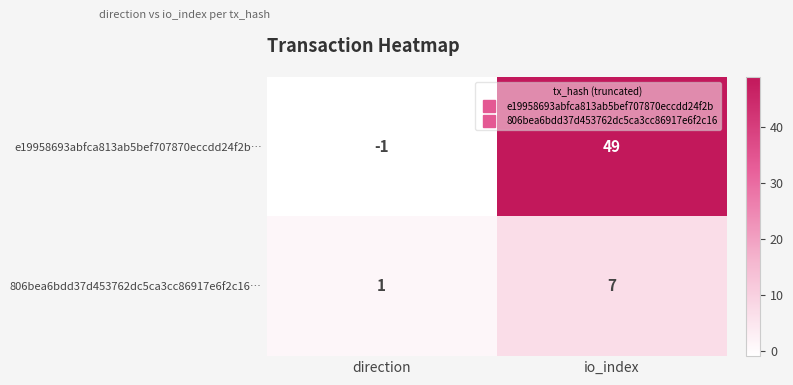

Count the number of data series in this chart.

2